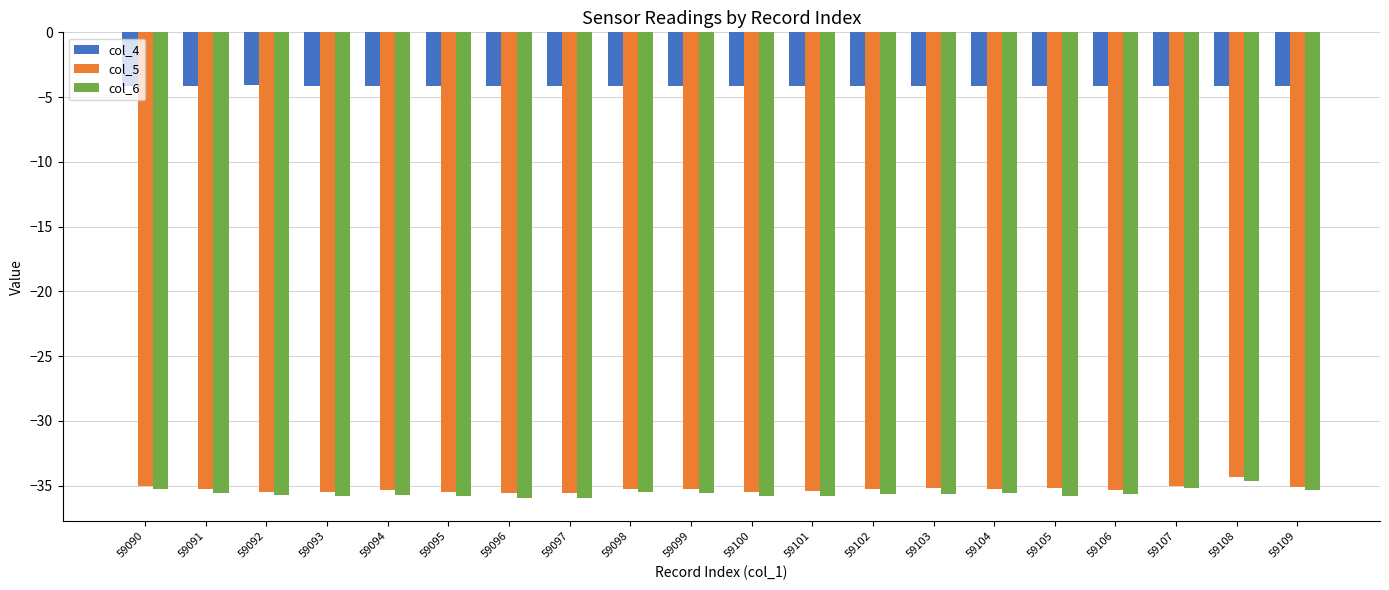

Does the chart contain stacked bars?

No